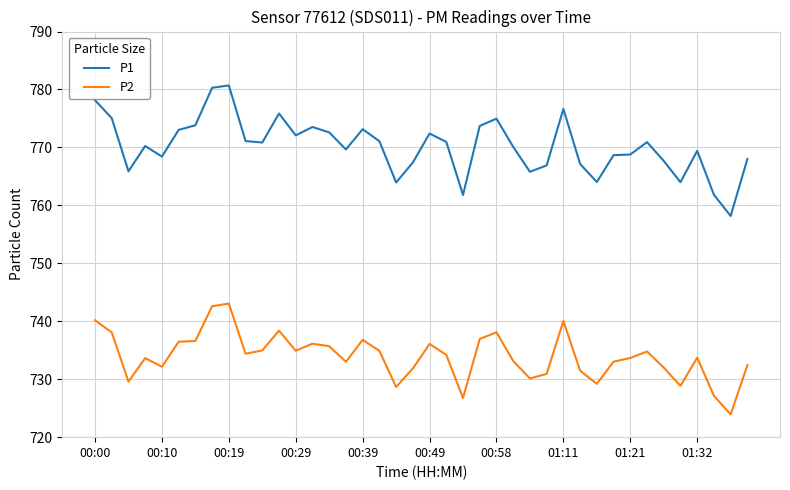

What is the average value of the P1 series?

770.2